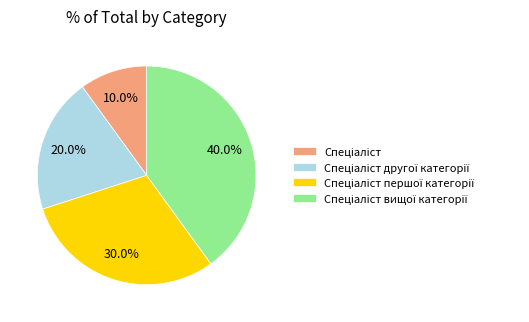

How many segments does this pie chart have?

4